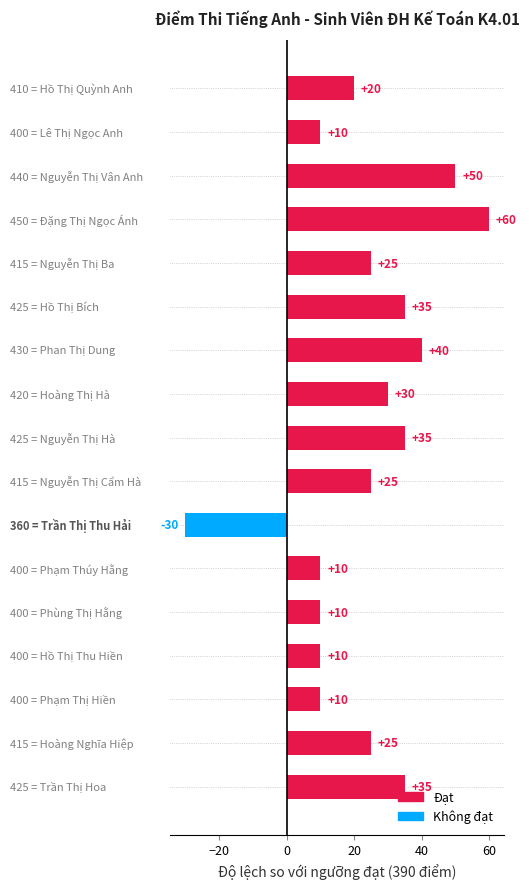

What is the average value?

24